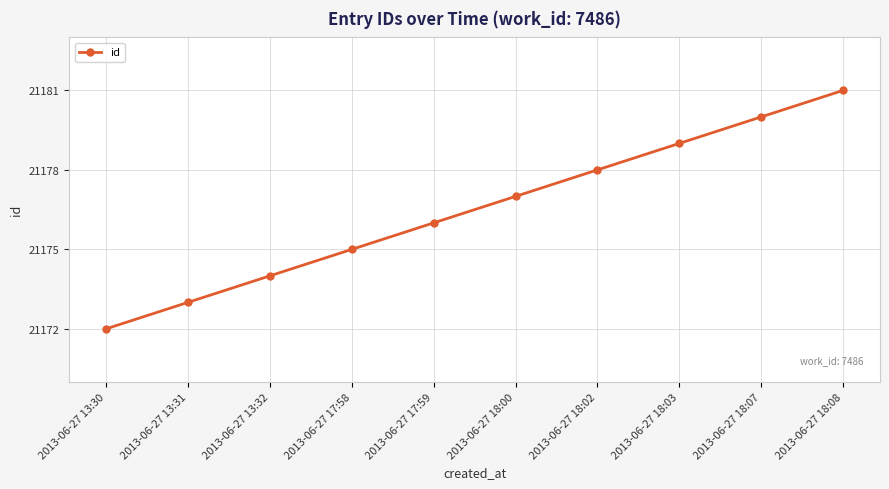

List the labels in order of value, smallest first.

2013-06-27 13:30, 2013-06-27 13:31, 2013-06-27 13:32, 2013-06-27 17:58, 2013-06-27 17:59, 2013-06-27 18:00, 2013-06-27 18:02, 2013-06-27 18:03, 2013-06-27 18:07, 2013-06-27 18:08